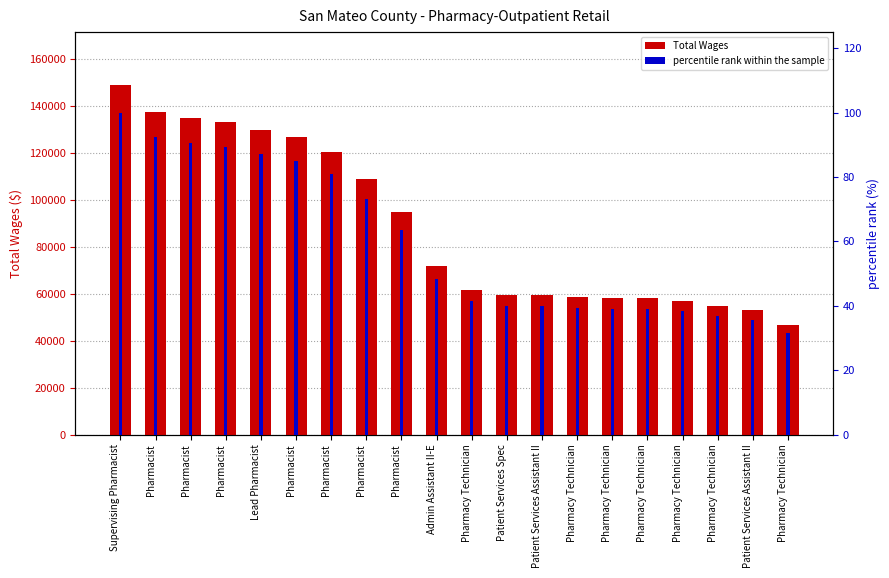

Where is Total Wages nearest to the value 97868?

Pharmacist